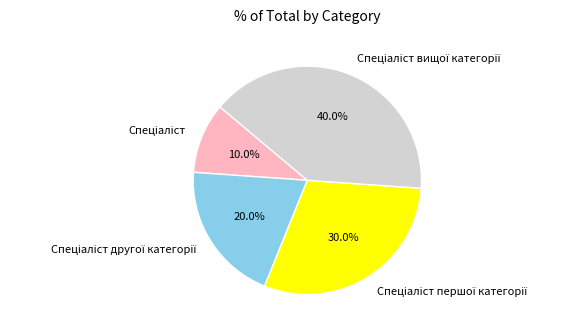

How many slices are in this pie chart?

4